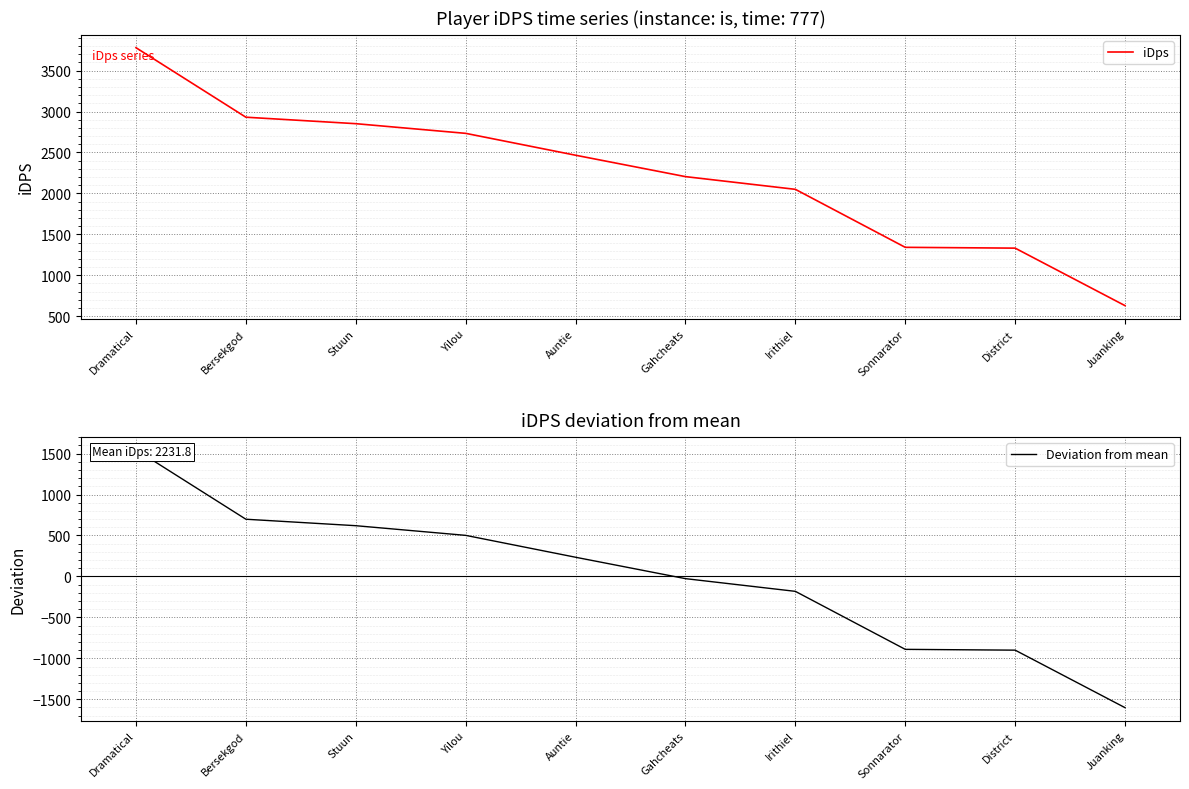

List the labels in order of Deviation from mean value, smallest first.

Juanking, District, Sonnarator, Irithiel, Gahcheats, Auntie, Yilou, Stuun, Bersekgod, Dramatical